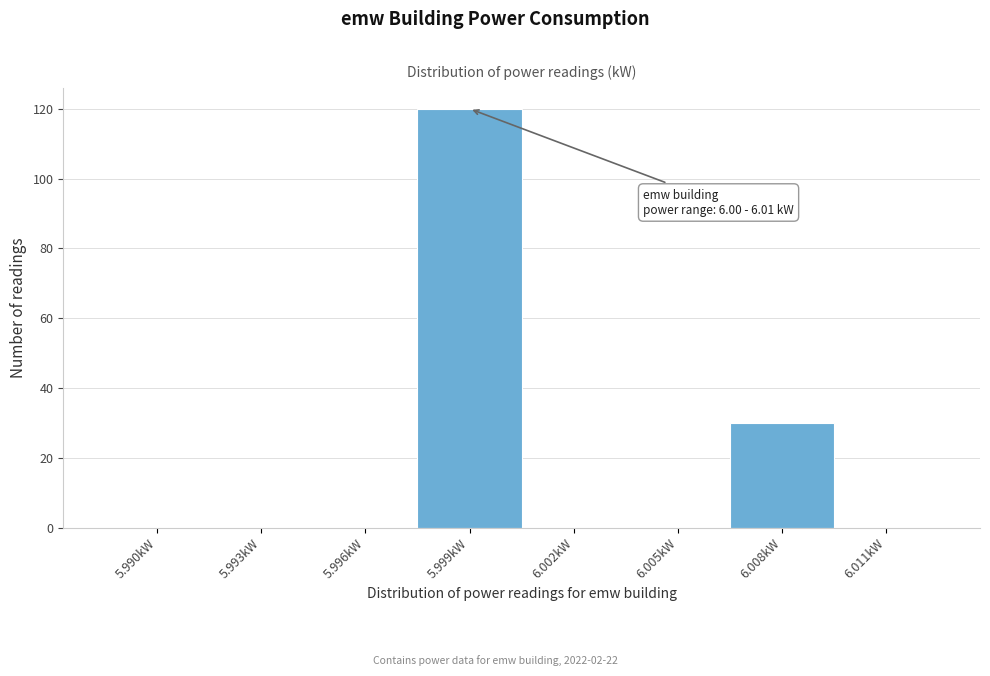

Reading left to right, list all the values displayed in this chart.

5.990kW=0	5.993kW=0	5.996kW=0	5.999kW=120	6.002kW=0	6.005kW=0	6.008kW=30	6.011kW=0